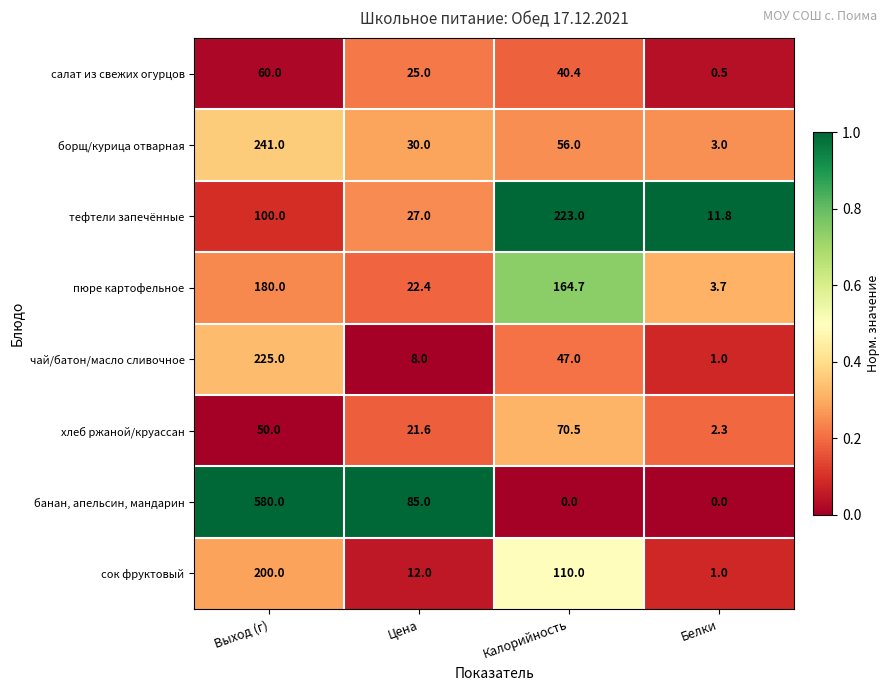

What is the spread (max minus min) of values at Цена?

77.0